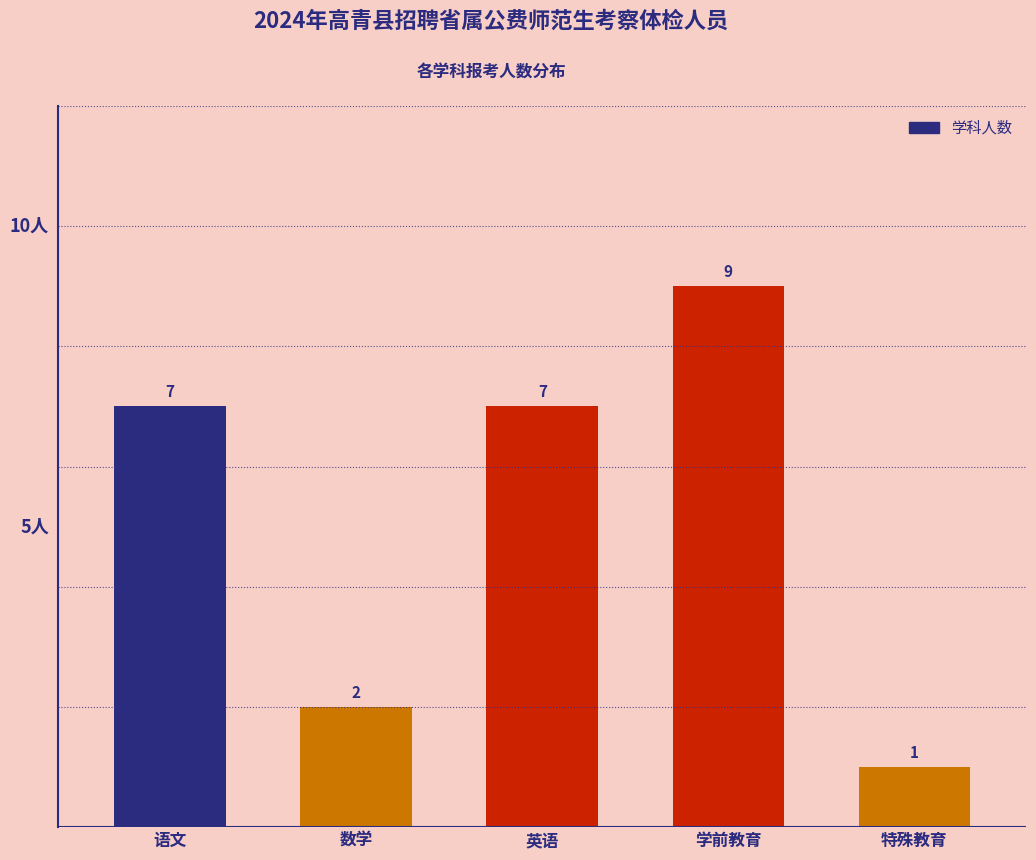

Reading left to right, transcribe all the data shown in this chart.

语文=7	数学=2	英语=7	学前教育=9	特殊教育=1